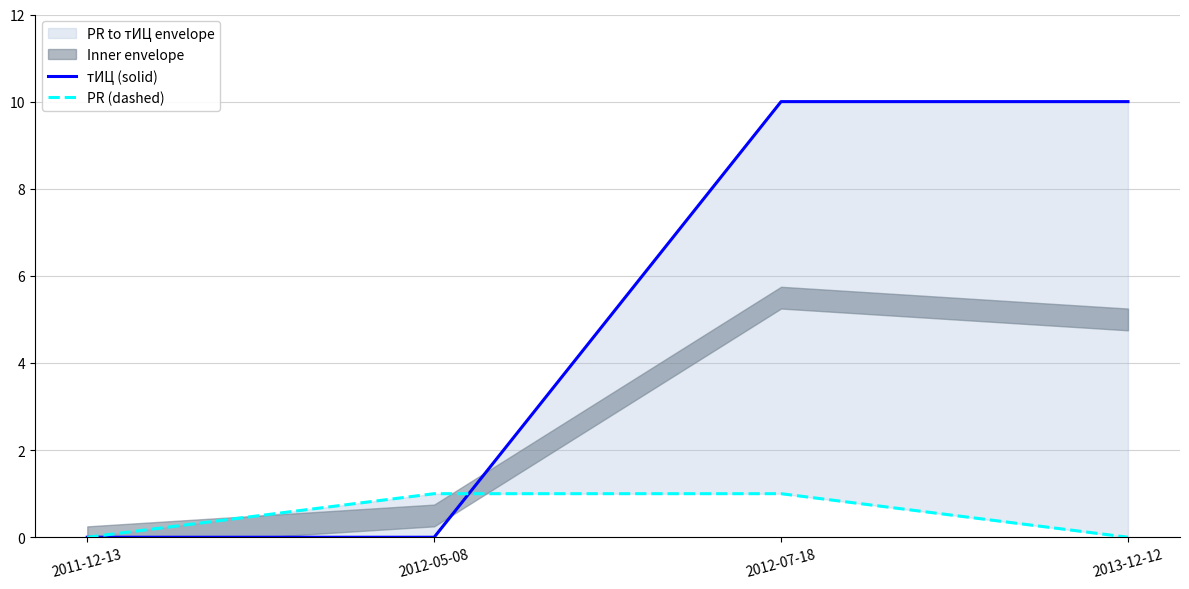

After their last crossing, which series has the higher values: тИЦ (solid) or PR (dashed)?

тИЦ (solid)